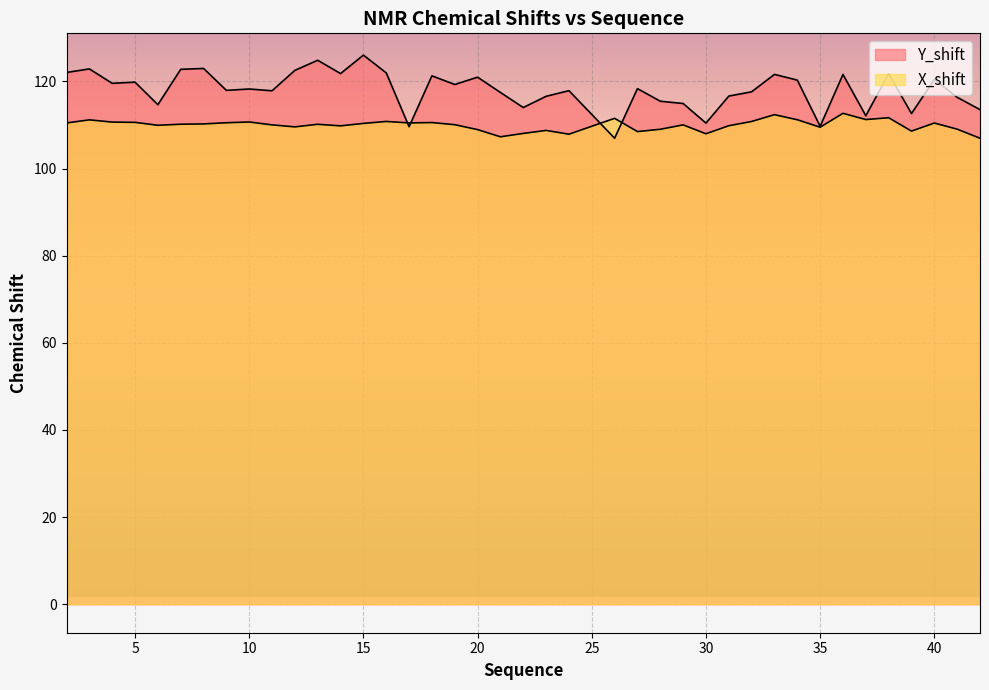

What is the approximate value of X_shift at 31?

109.8